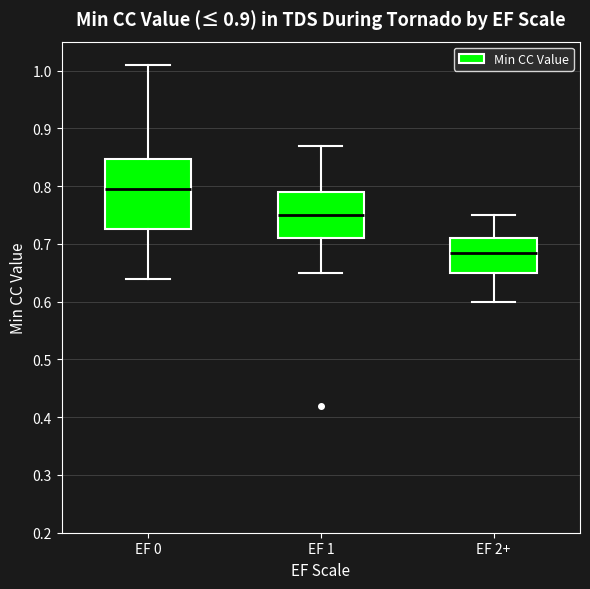

Which box is the tallest, from its lower edge to its upper edge?

EF 0